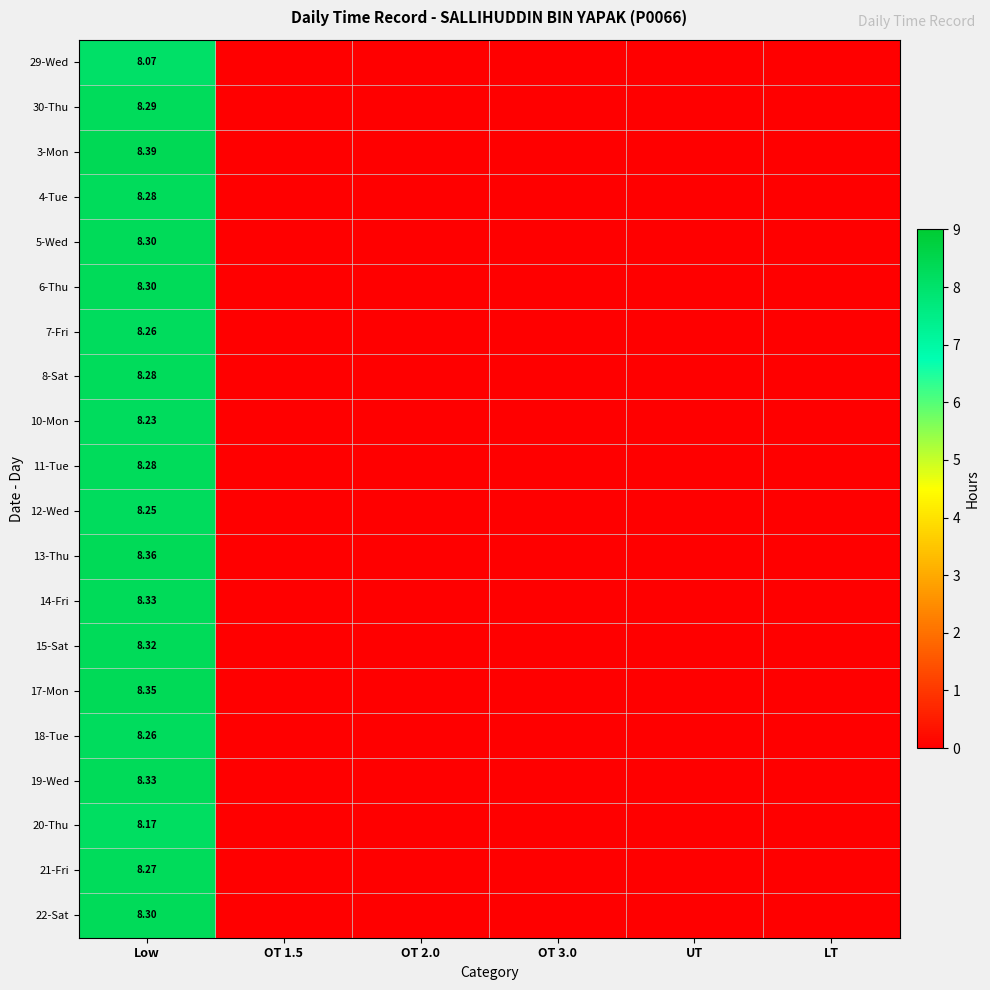

At which category does the chart reach its minimum across all series?

OT 1.5